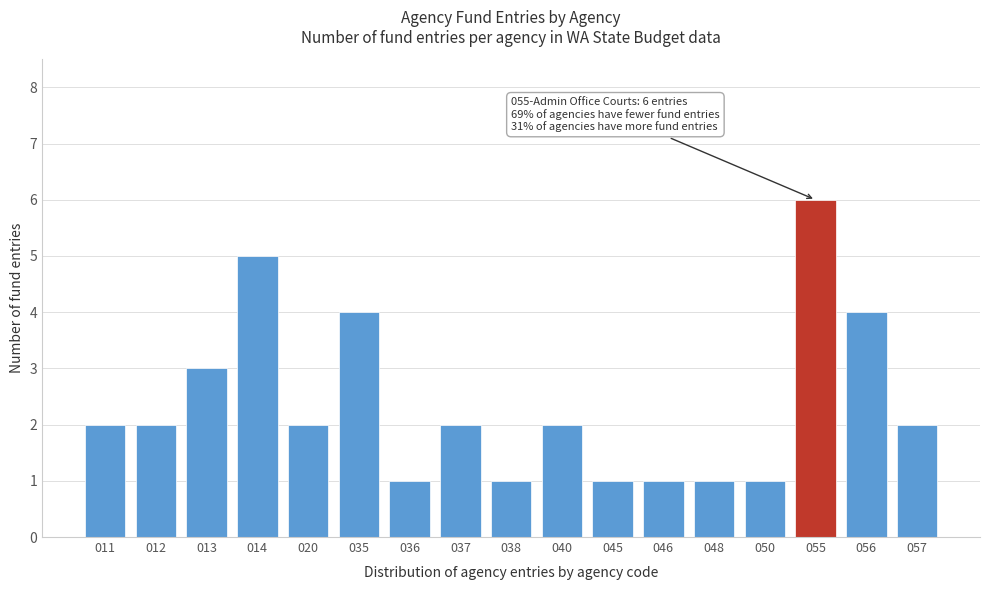

Reading left to right, extract all data points from this chart.

011=2	012=2	013=3	014=5	020=2	035=4	036=1	037=2	038=1	040=2	045=1	046=1	048=1	050=1	055=6	056=4	057=2